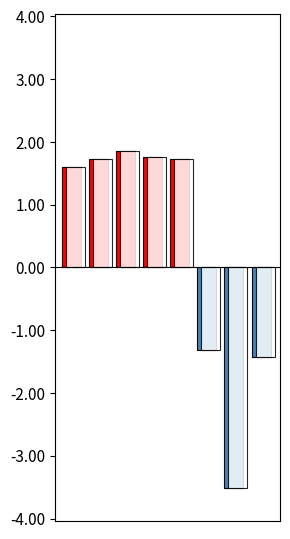

True or false: the data shows 0.8 at 0.

False